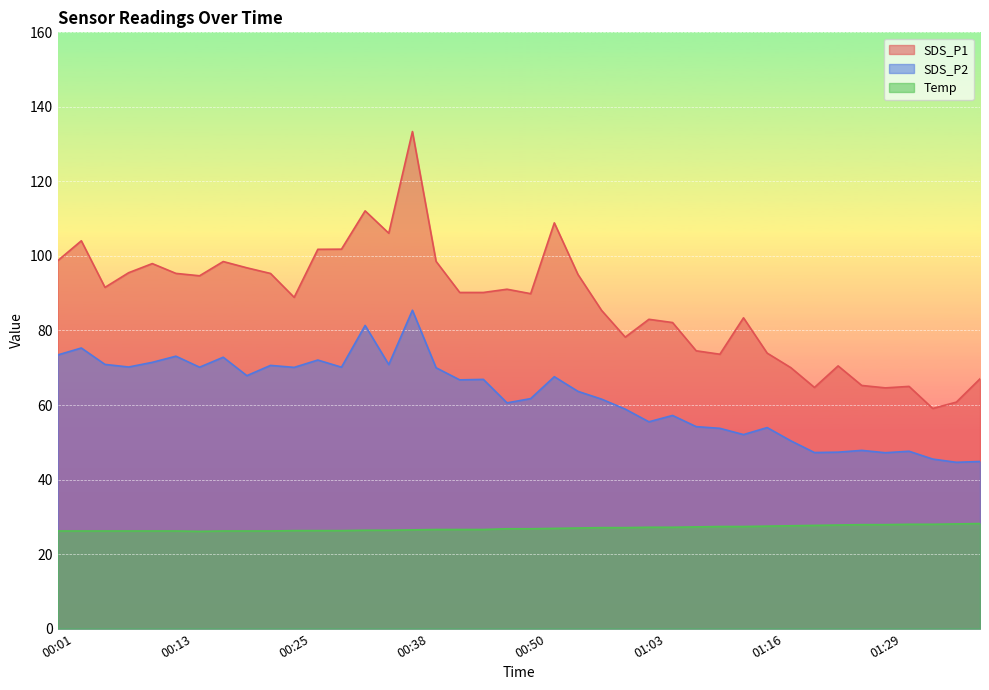

How many interior local peaks does the SDS_P2 series have?

13